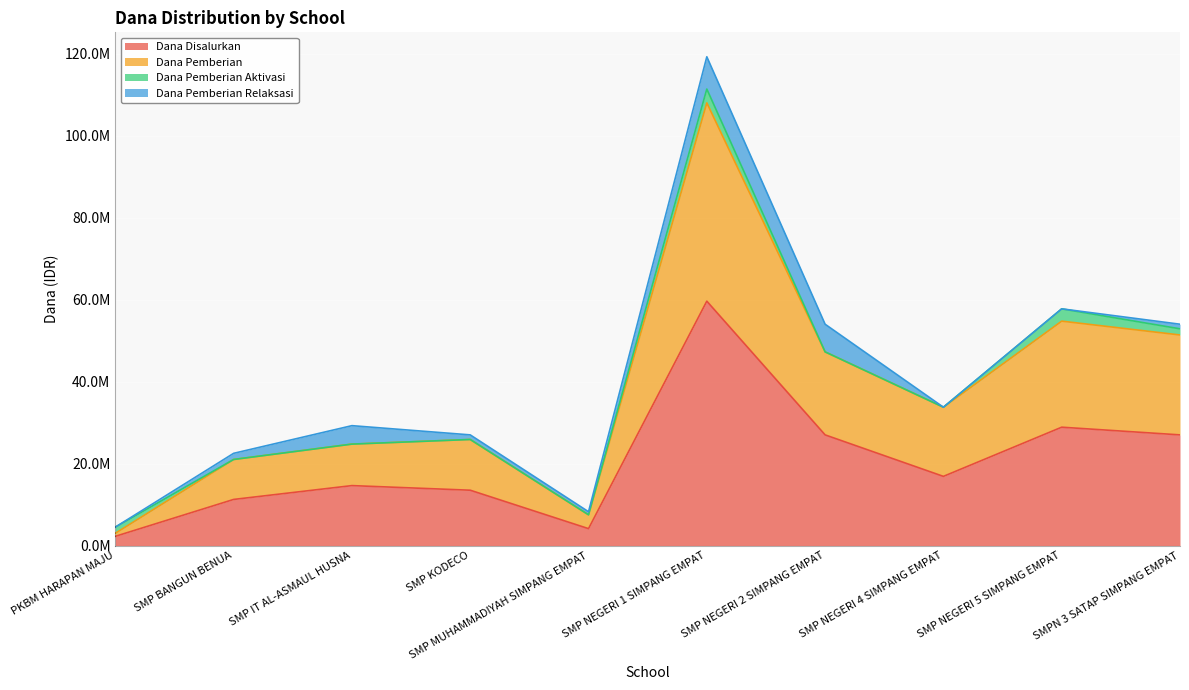

What is the smallest value displayed?

2250000